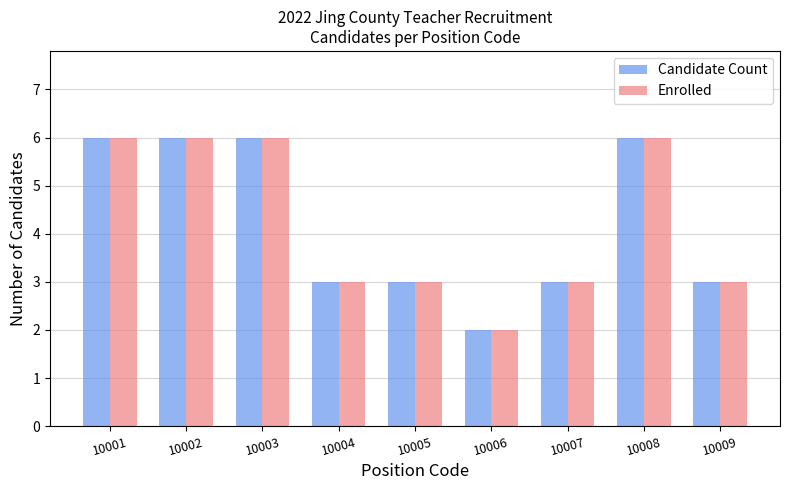

What is the sum of the Enrolled values at 10003 and 10006?

8